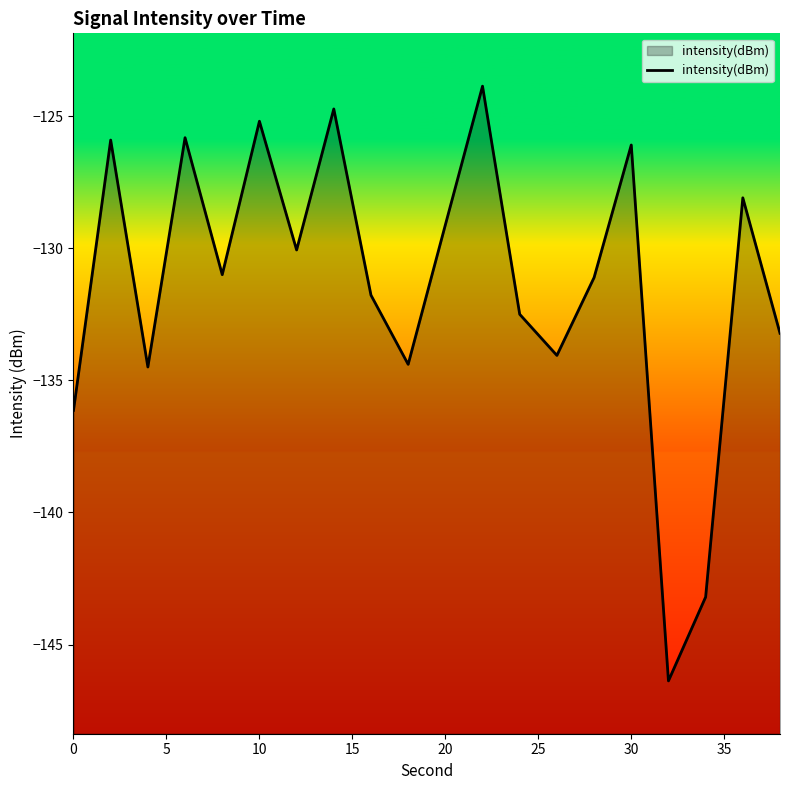

What is the smallest value displayed?

-146.4